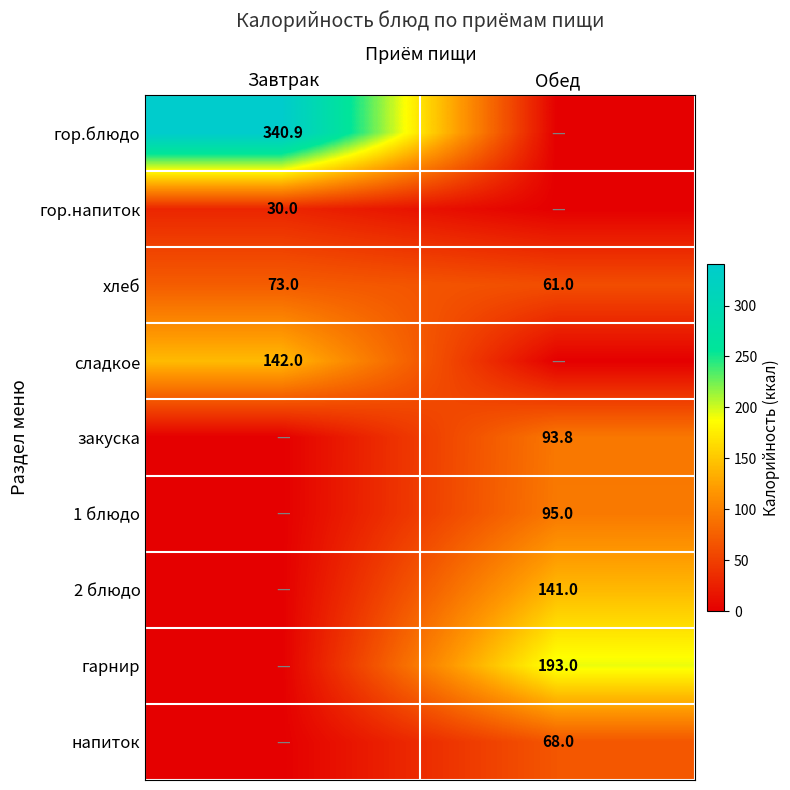

True or false: гор.напиток has a value of 30.0 at Завтрак.

True